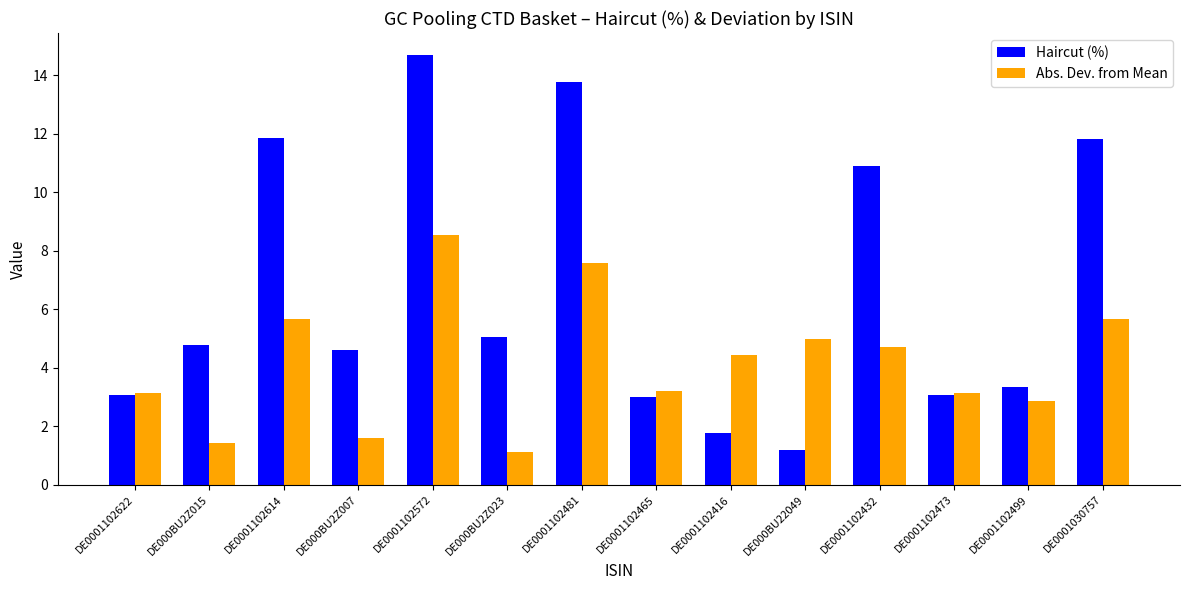

What is the maximum value for Haircut (%)?

14.7